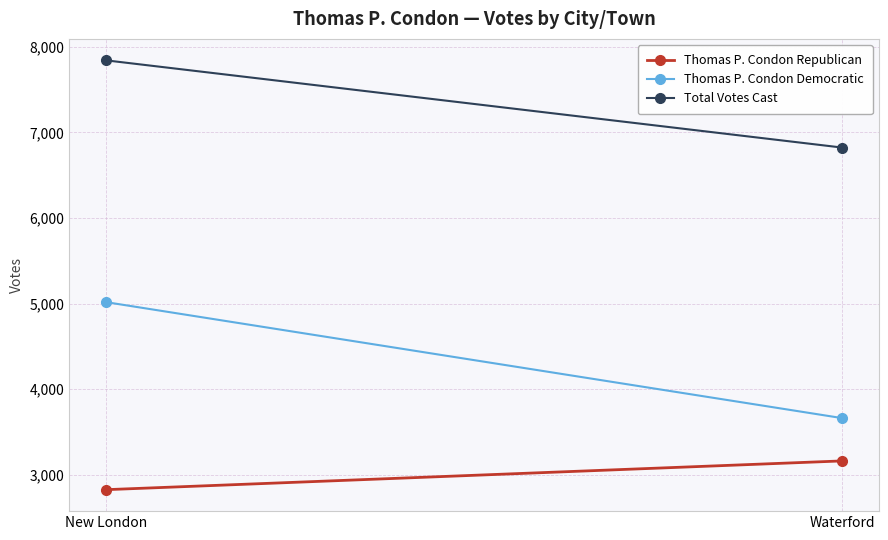

What is the difference between the Thomas P. Condon Democratic values at New London and Waterford?

1355